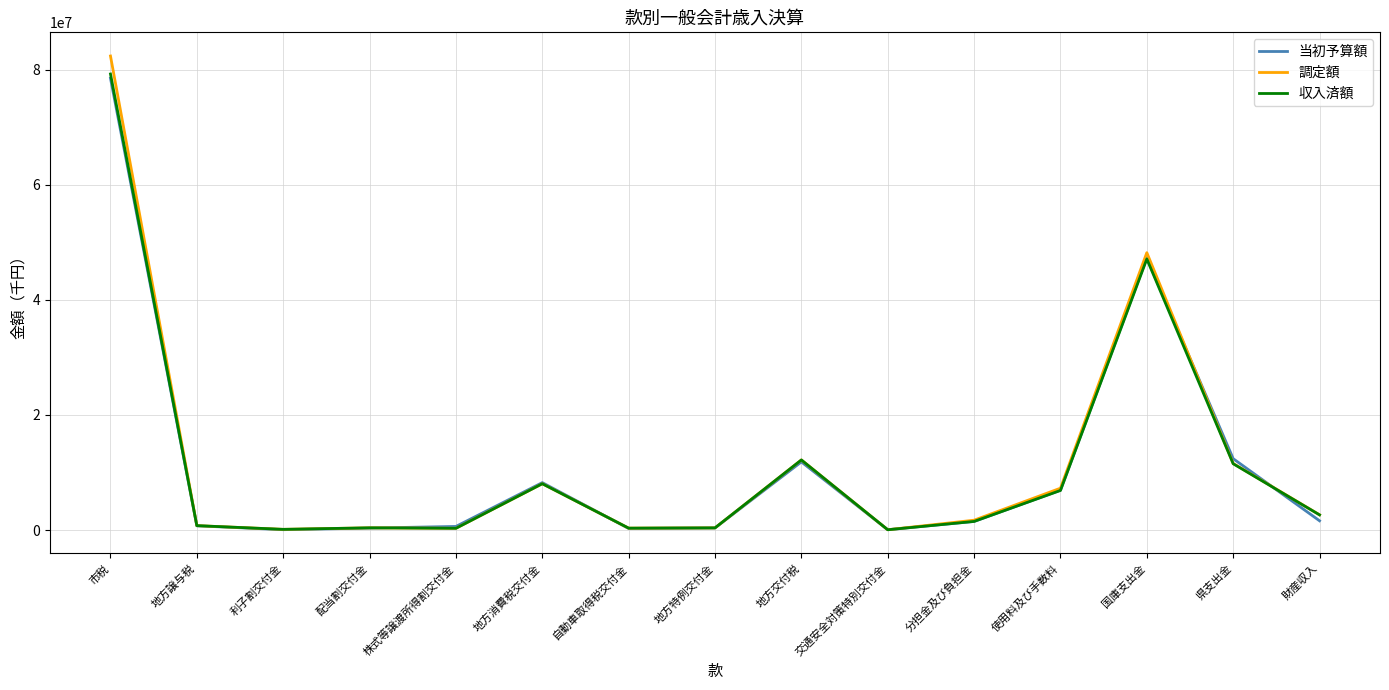

At which category does the chart reach its peak across all series?

市税